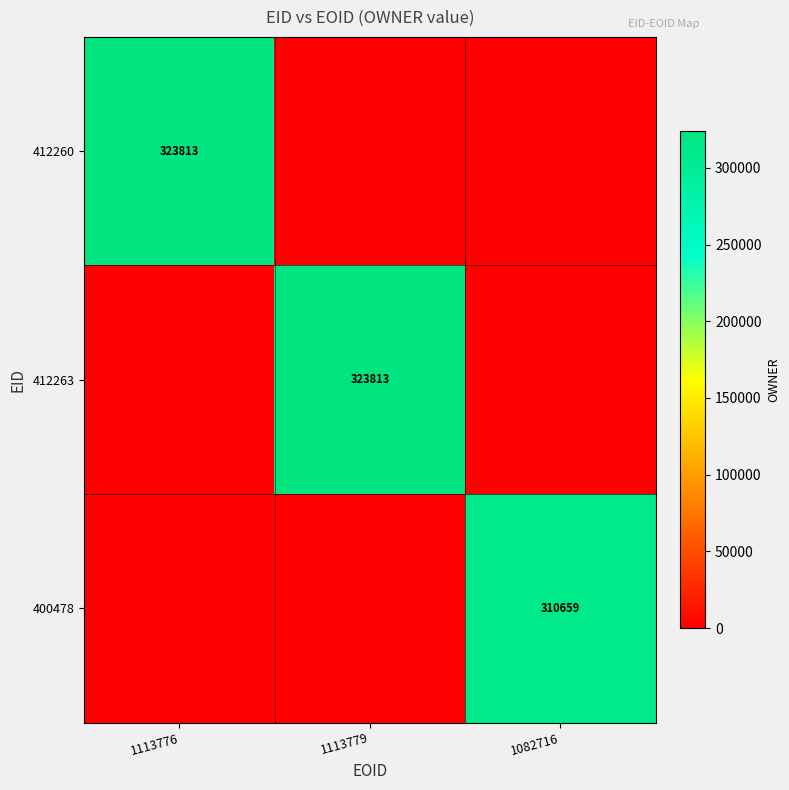

True or false: 412263 has a value of 323813 at 1113779.

True